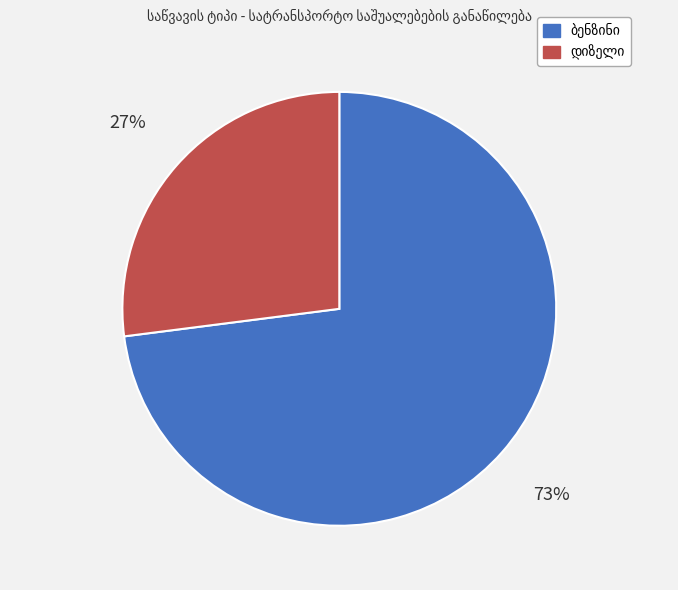

To the nearest percent, what is the average slice percentage?

50%